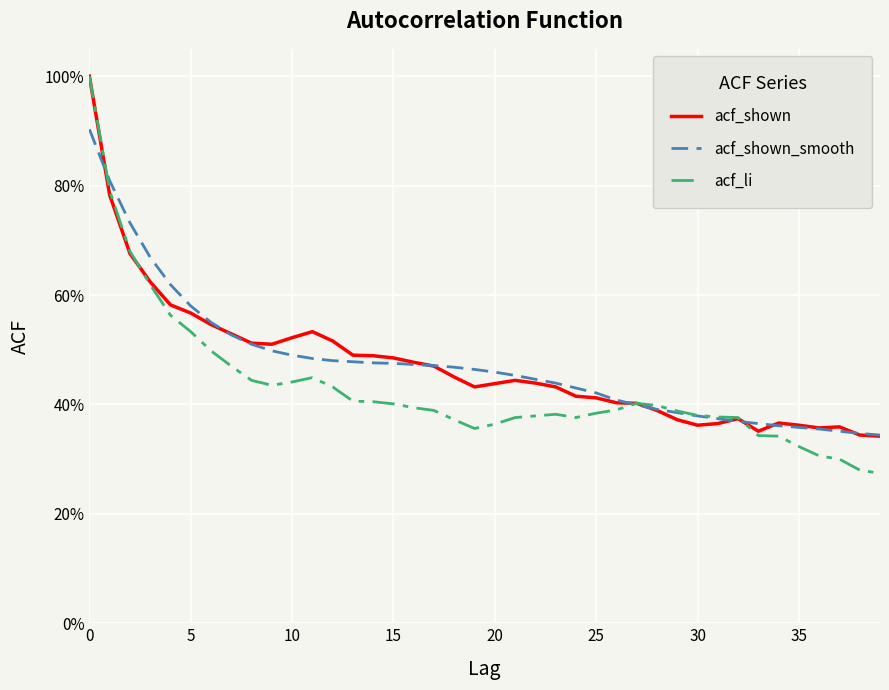

What are all the series names shown in the legend?

acf_shown, acf_shown_smooth, acf_li